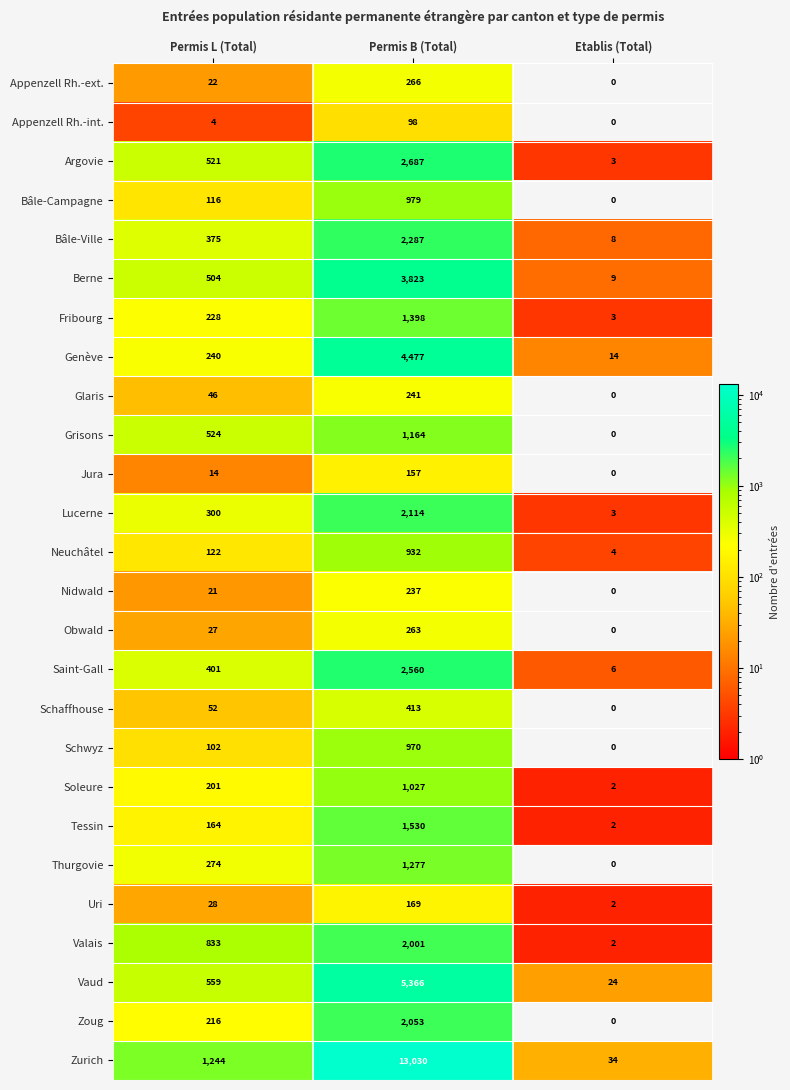

Which category has the highest value in the Argovie series?

Permis B (Total)